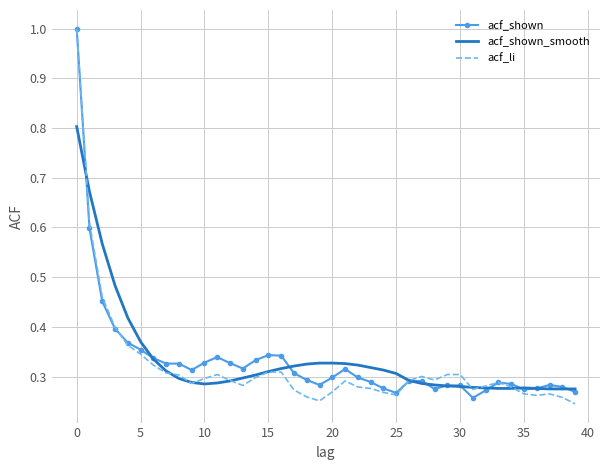

Which series changed the most between 5 and 15?

acf_shown_smooth